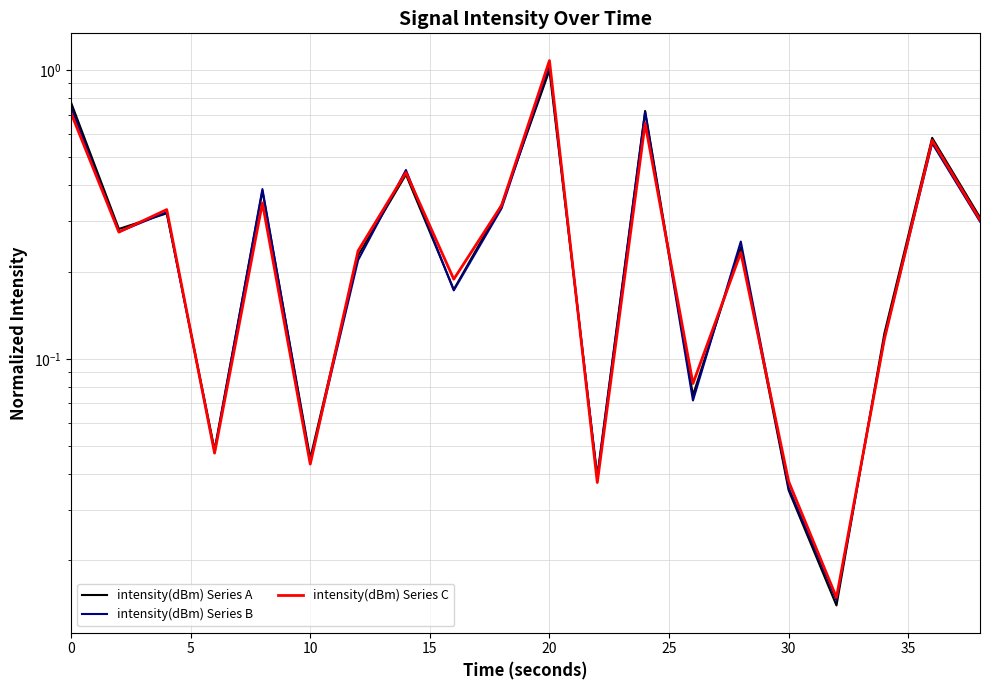

True or false: intensity(dBm) Series A and intensity(dBm) Series C intersect in this chart.

True